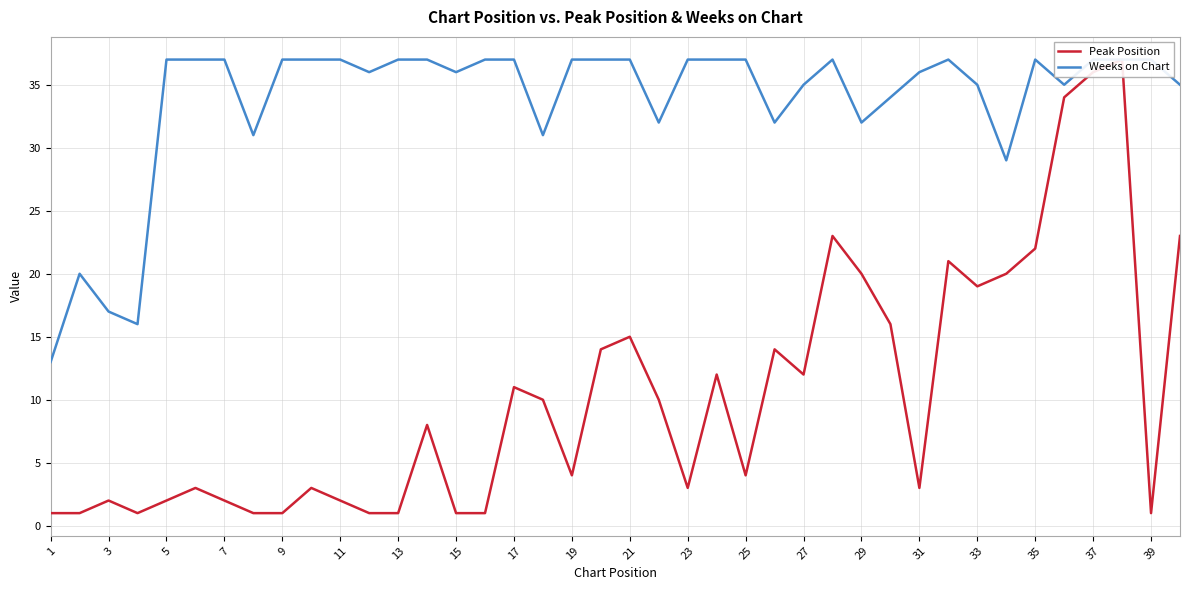

Is it true that Peak Position equals 1 at 23?

False